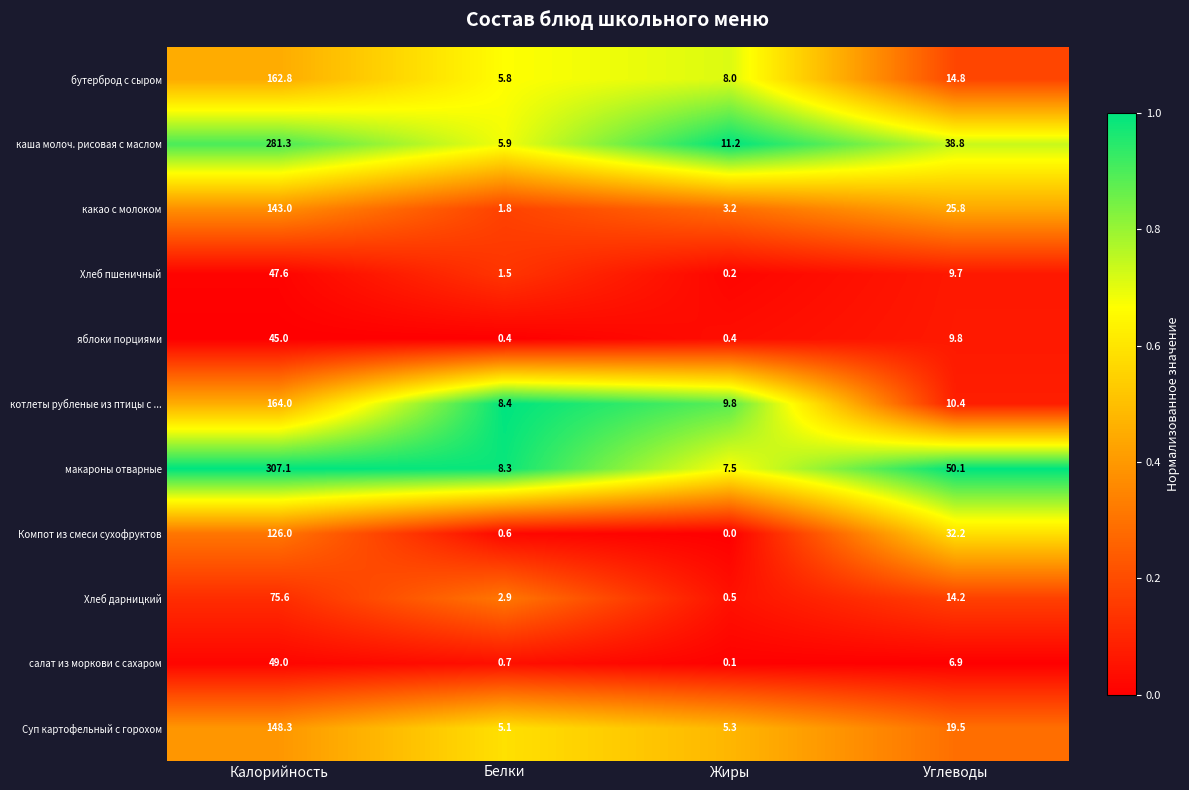

What is the spread (max minus min) of values at Жиры?

11.2